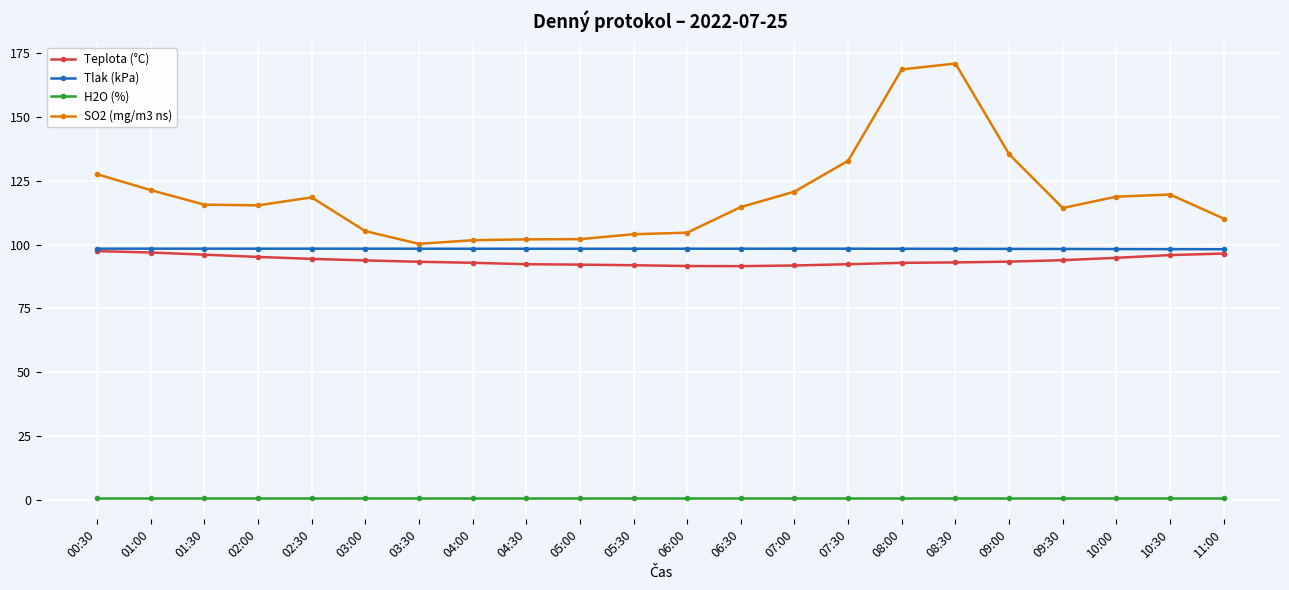

The SO2 (mg/m3 ns) series shows 119.6 at 10:30. True or false?

True